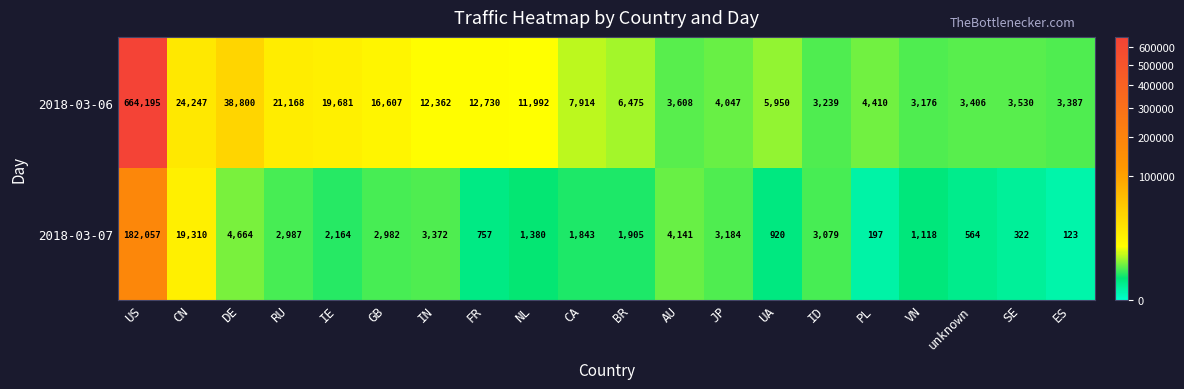

Count the number of categories in the chart.

20